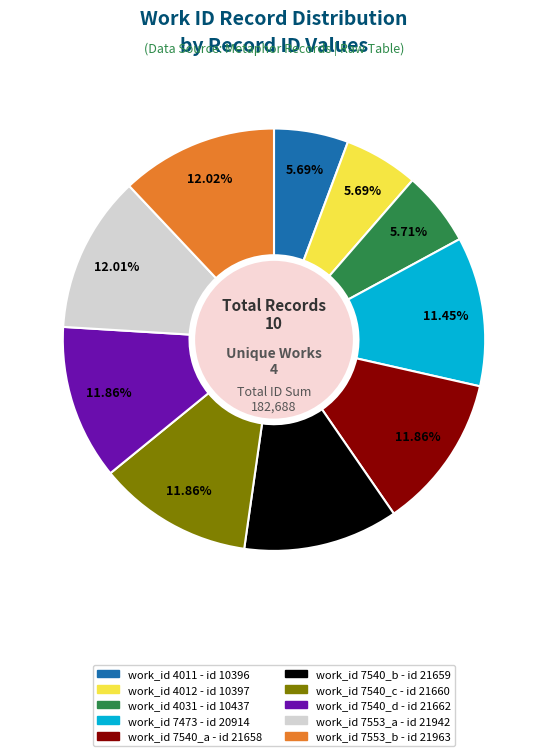

Does any single category account for the majority?

No